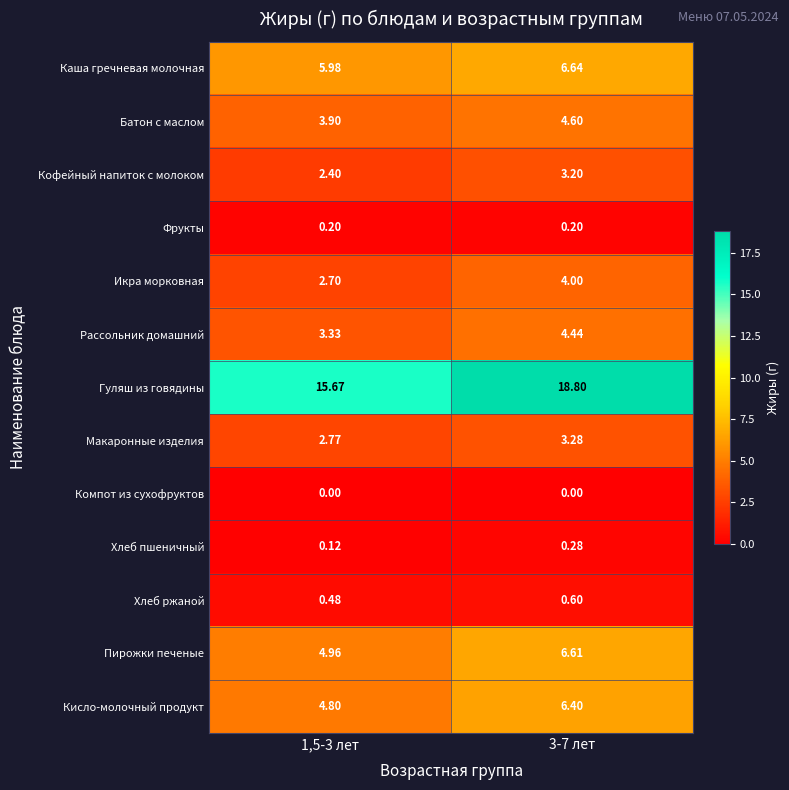

Rank the series by their maximum value, from highest to lowest.

Гуляш из говядины, Каша гречневая молочная, Пирожки печеные, Кисло-молочный продукт, Батон с маслом, Рассольник домашний, Икра морковная, Макаронные изделия, Кофейный напиток с молоком, Хлеб ржаной, Хлеб пшеничный, Фрукты, Компот из сухофруктов